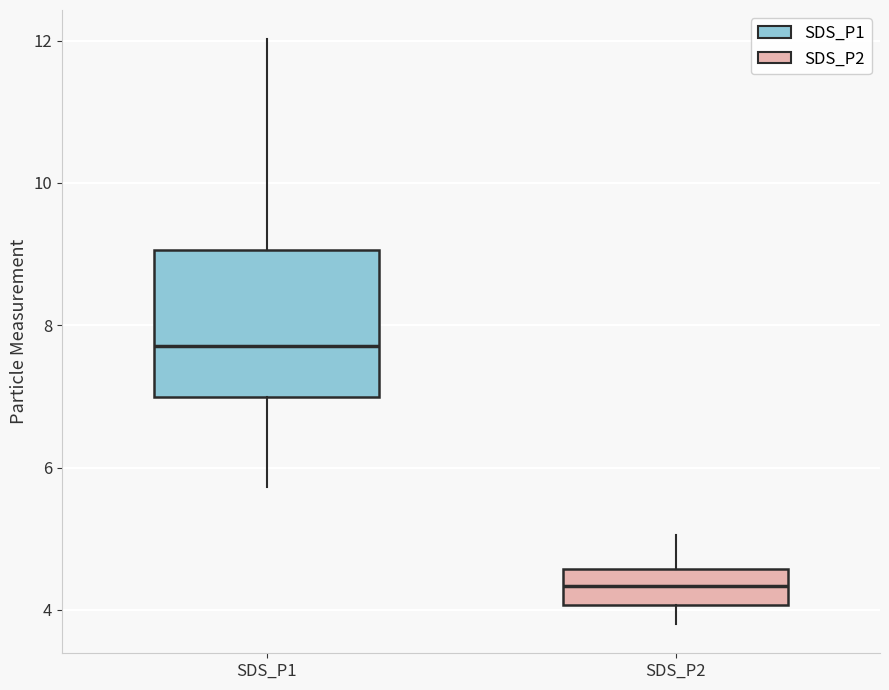

Which box has the highest median line?

SDS_P1